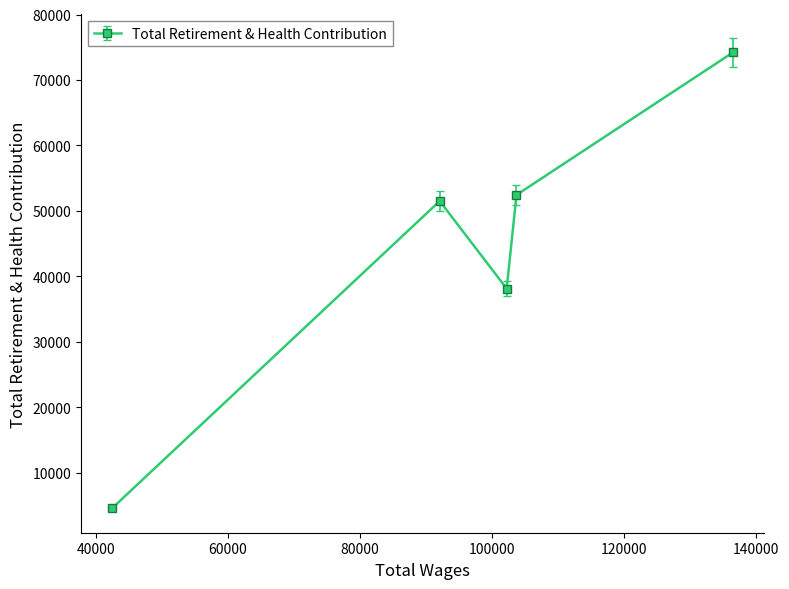

List the labels in order of value, largest first.

136529.0, 103713.0, 92087.0, 102229.0, 42460.0